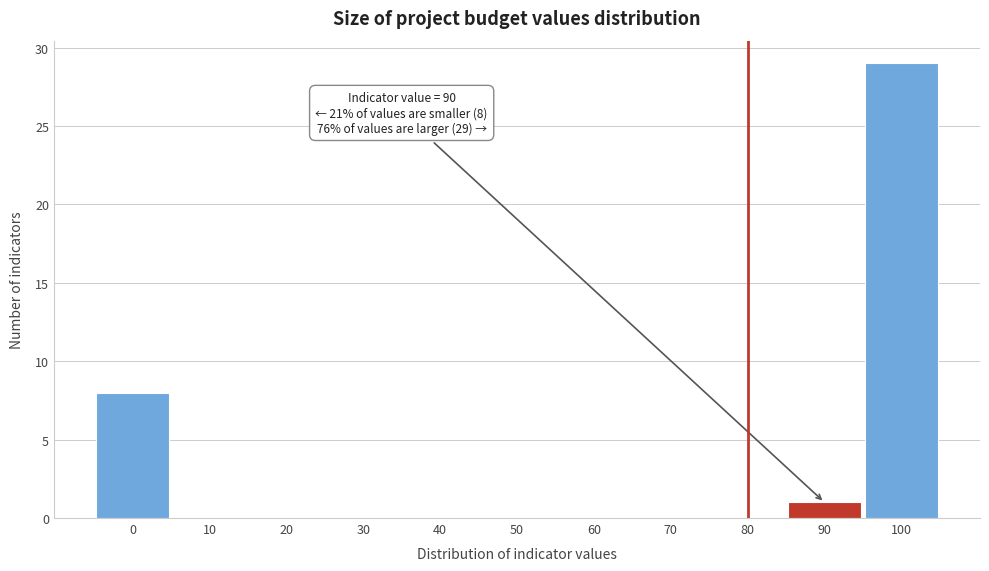

Reading right to left, extract all data points from this chart.

100=29	90=1	80=0	70=0	60=0	50=0	40=0	30=0	20=0	10=0	0=8